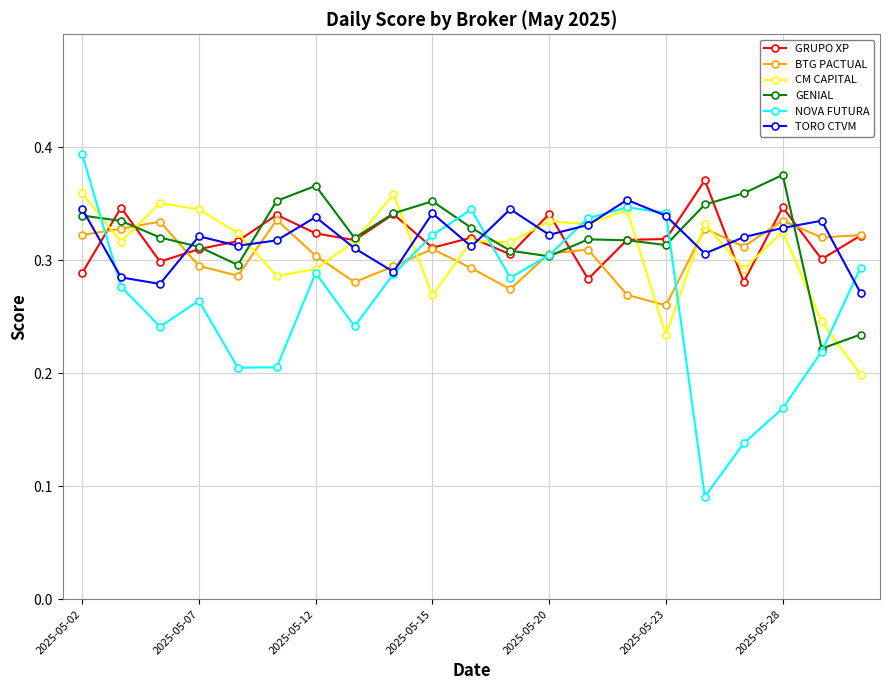

How many times do NOVA FUTURA and GRUPO XP cross each other?

5